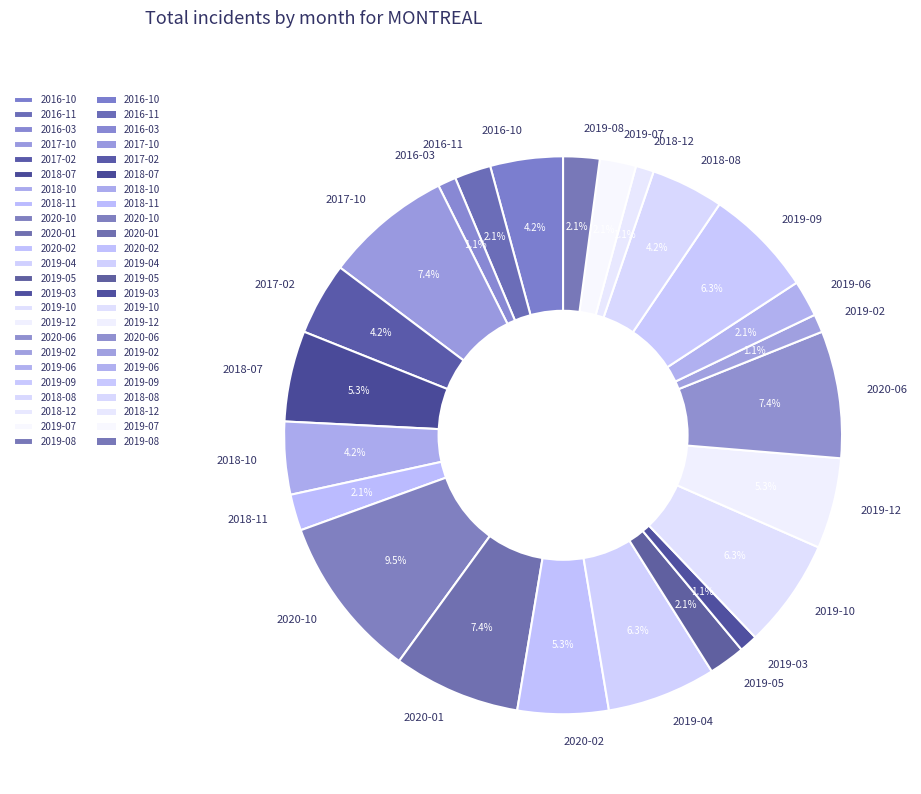

To the nearest percent, what percentage of the pie is 2018-12?

1%